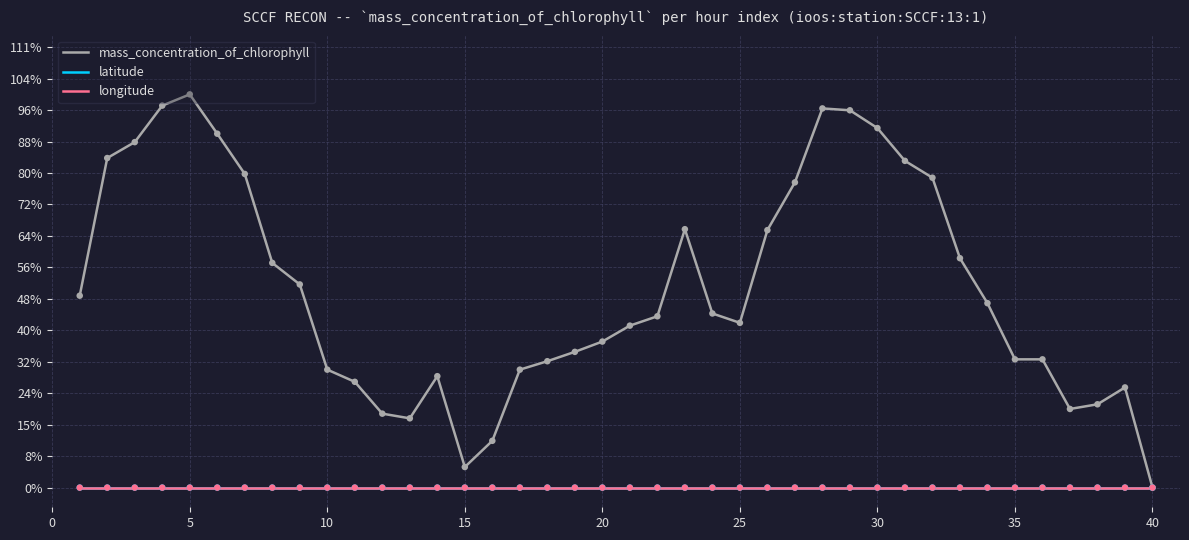

Which series has the largest total across all categories?

mass_concentration_of_chlorophyll